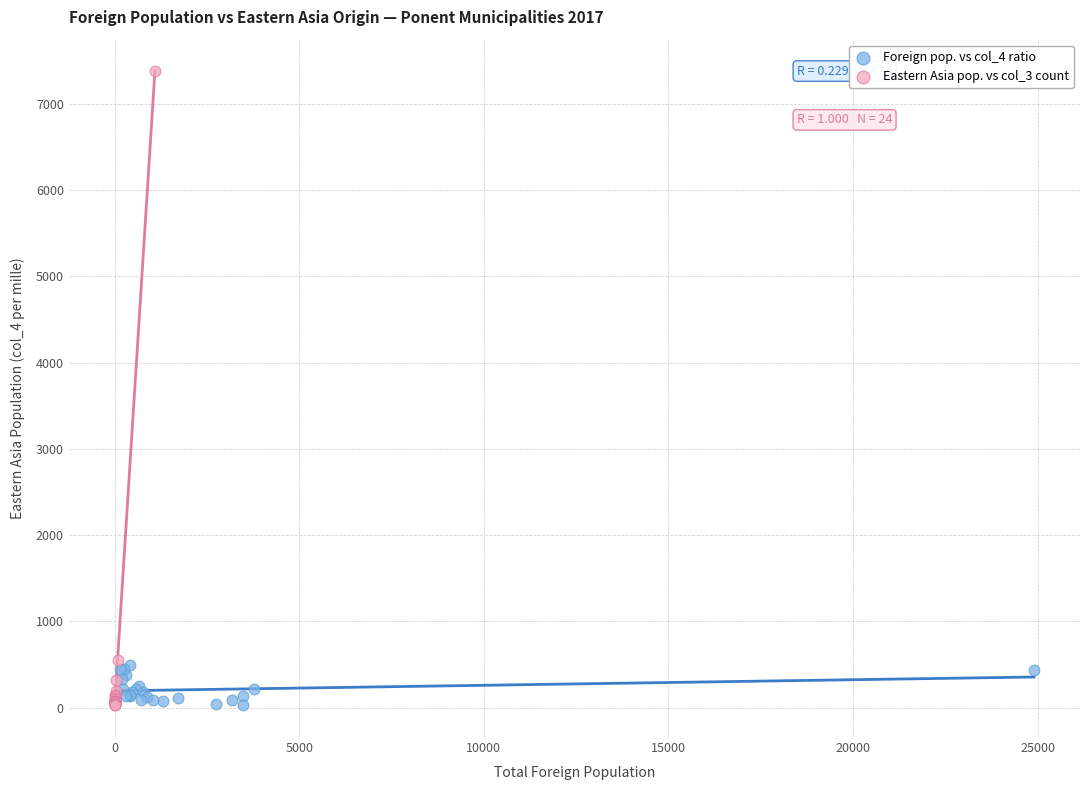

Which series reaches the maximum Y coordinate?

Eastern Asia pop. vs col_3 count